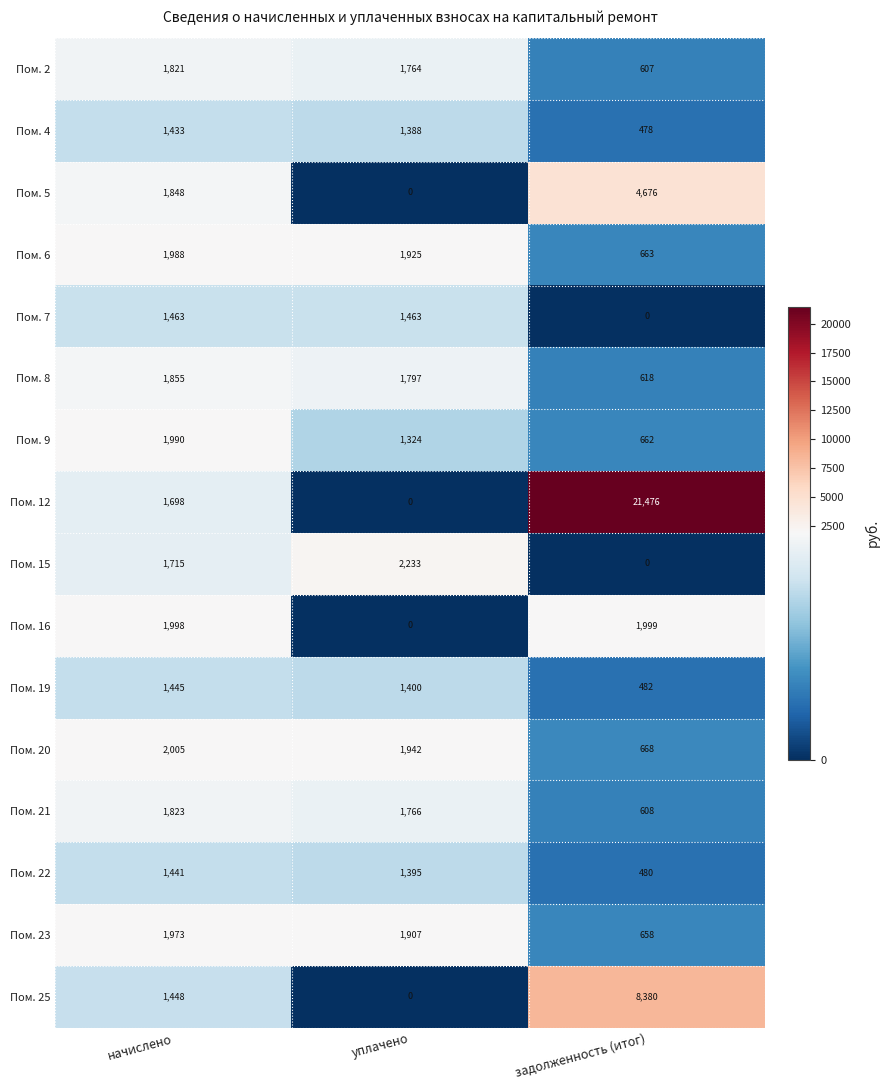

What is the sum of the Пом. 9 values at начислено and уплачено?

3314